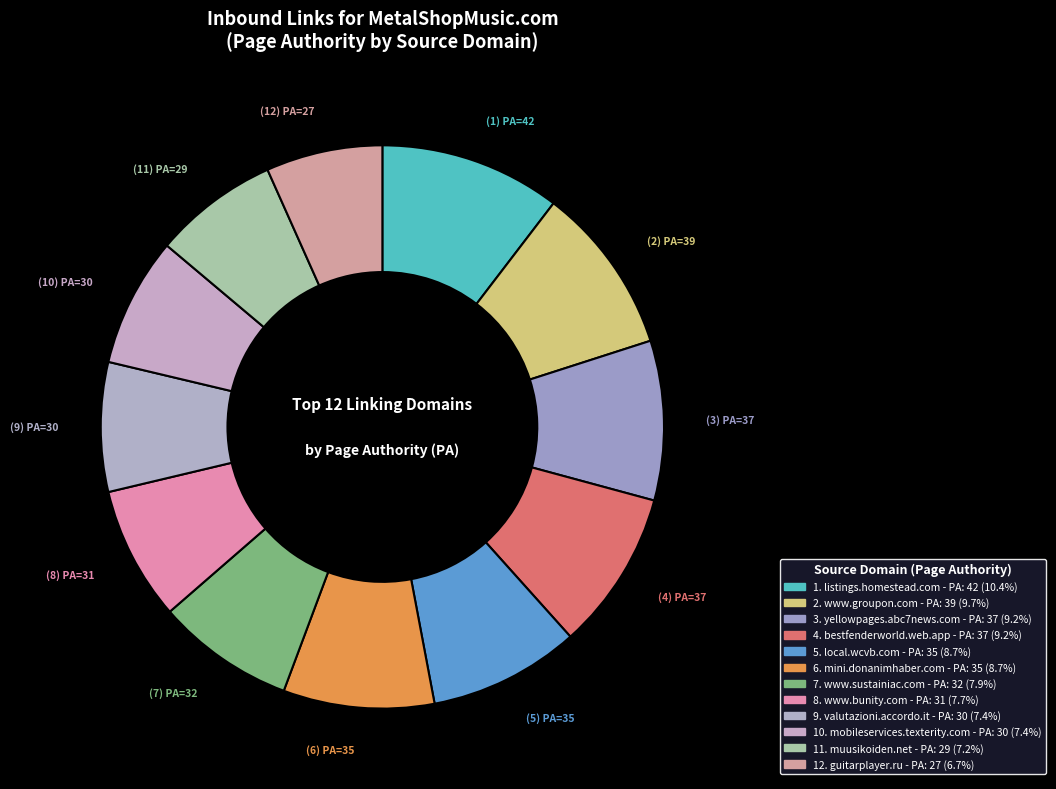

To the nearest percent, what is the average slice percentage?

8%